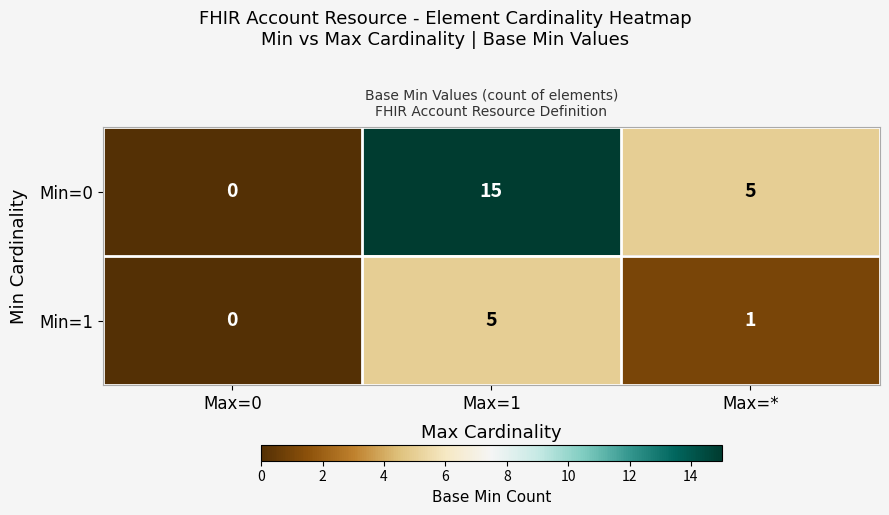

Which series has the largest total across all categories?

Min=0